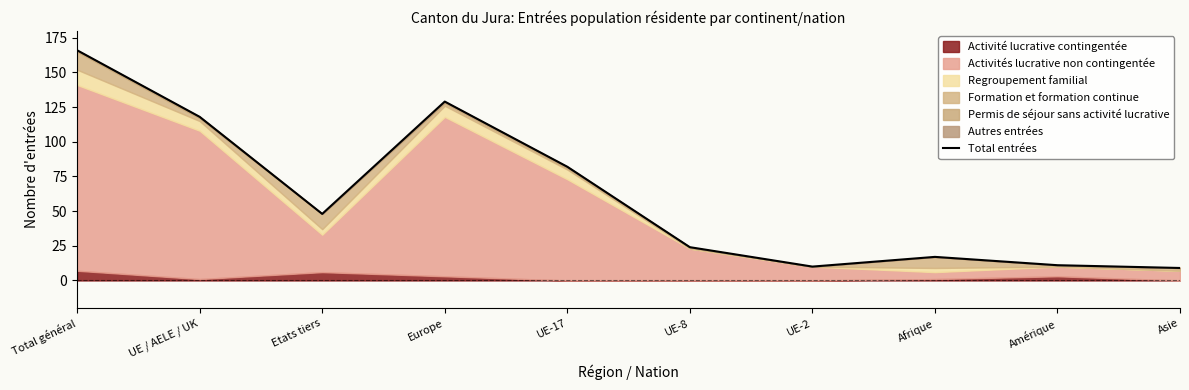

At which label is the value closest to 87?

UE-17